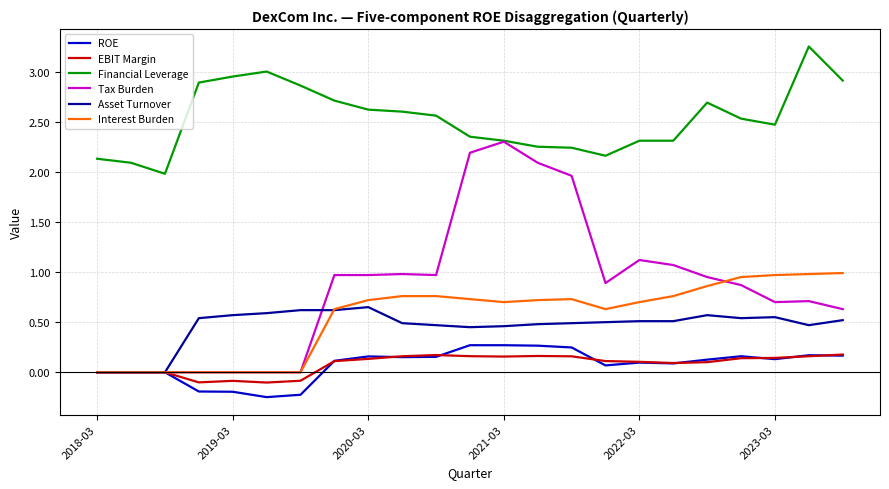

What is the highest value of the Interest Burden series?

1.0